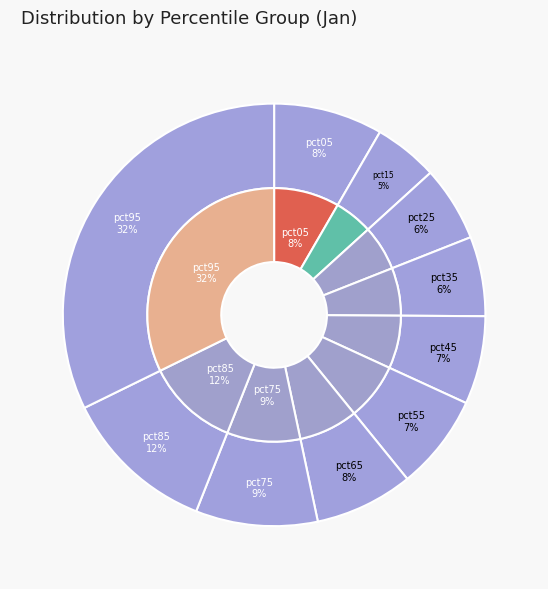

To the nearest percent, what portion does pct95 represent?

32%